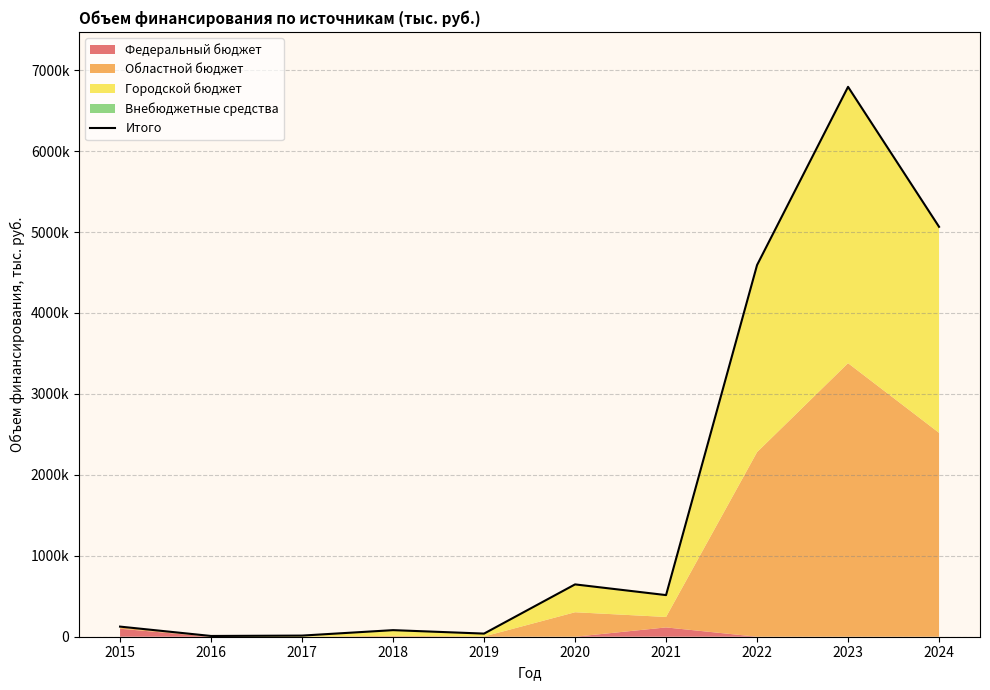

List the labels in order of value, smallest first.

2016, 2017, 2019, 2018, 2015, 2021, 2020, 2022, 2024, 2023